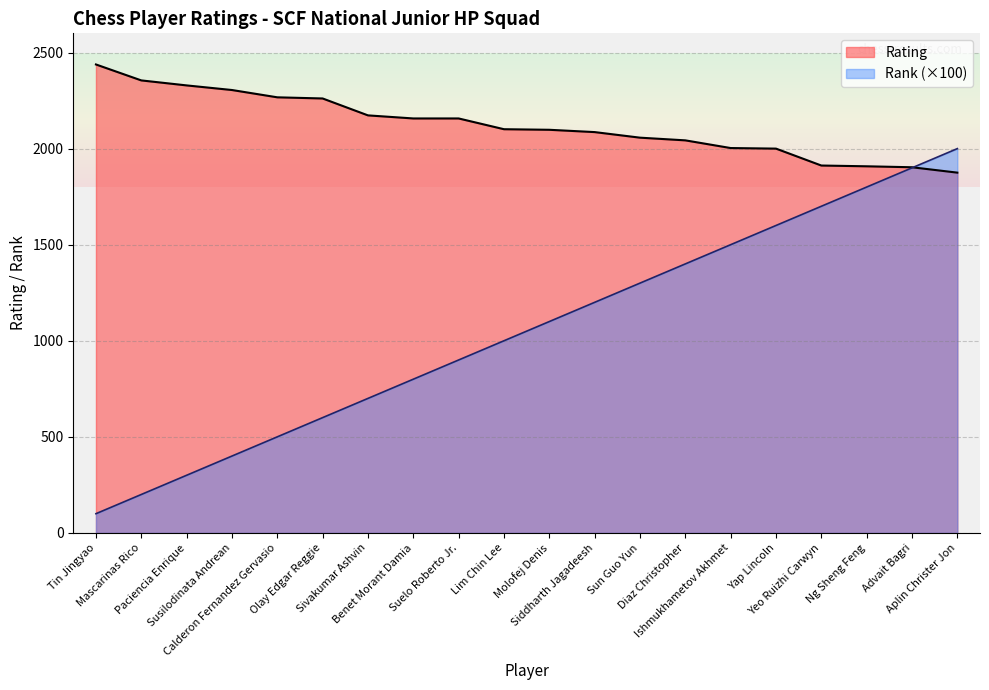

Does the chart display data point markers on the line(s)?

No